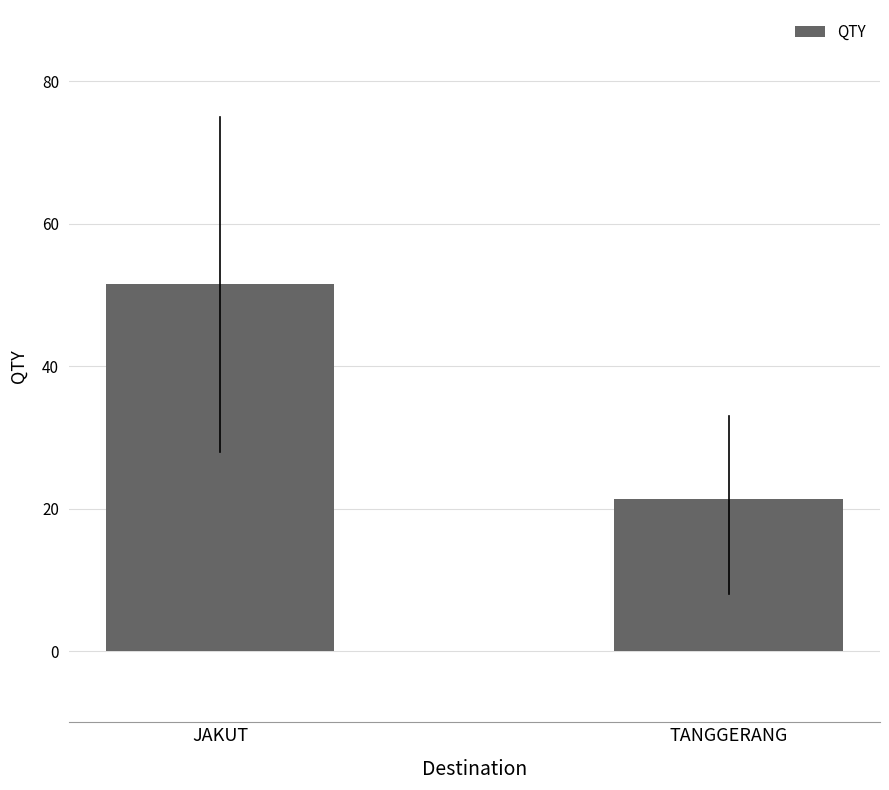

What is the ratio of the value at TANGGERANG to the value at JAKUT?

0.4